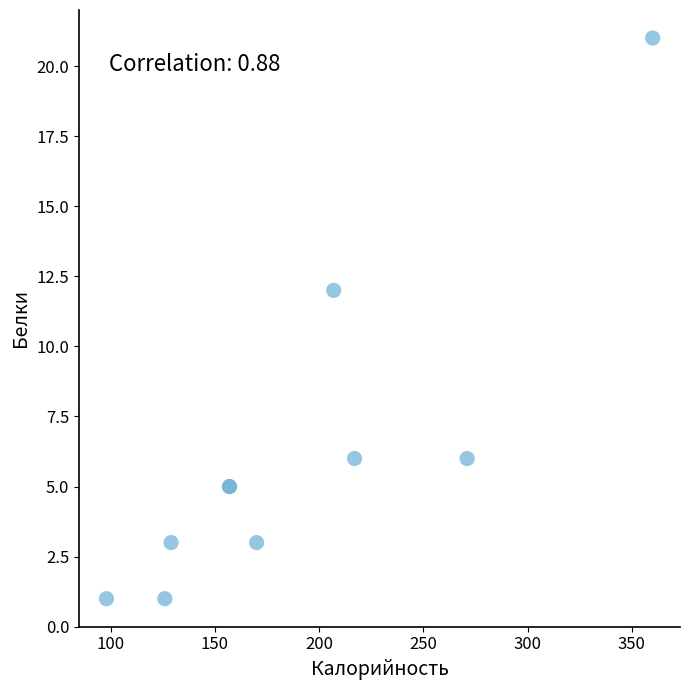

What Y value in the scatter plot is closest to 11?

12